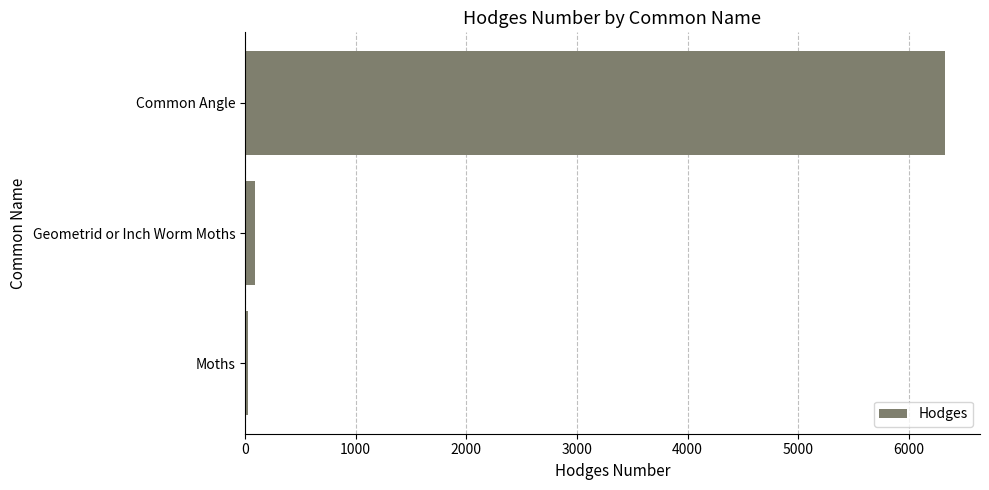

How many bars are there in total?

3